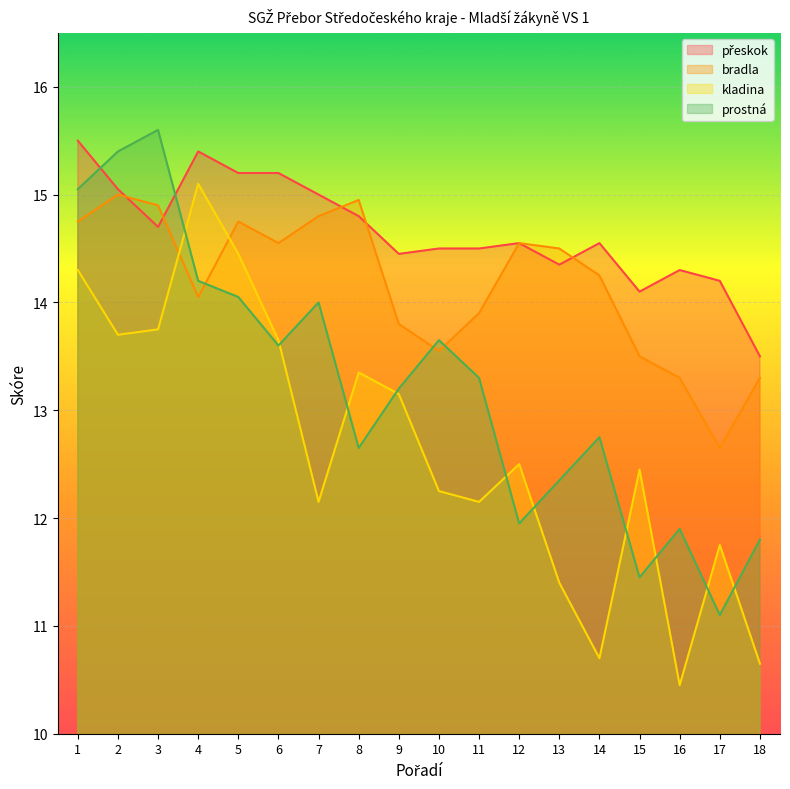

What is the sum of the bradla values at 7 and 2?

29.8